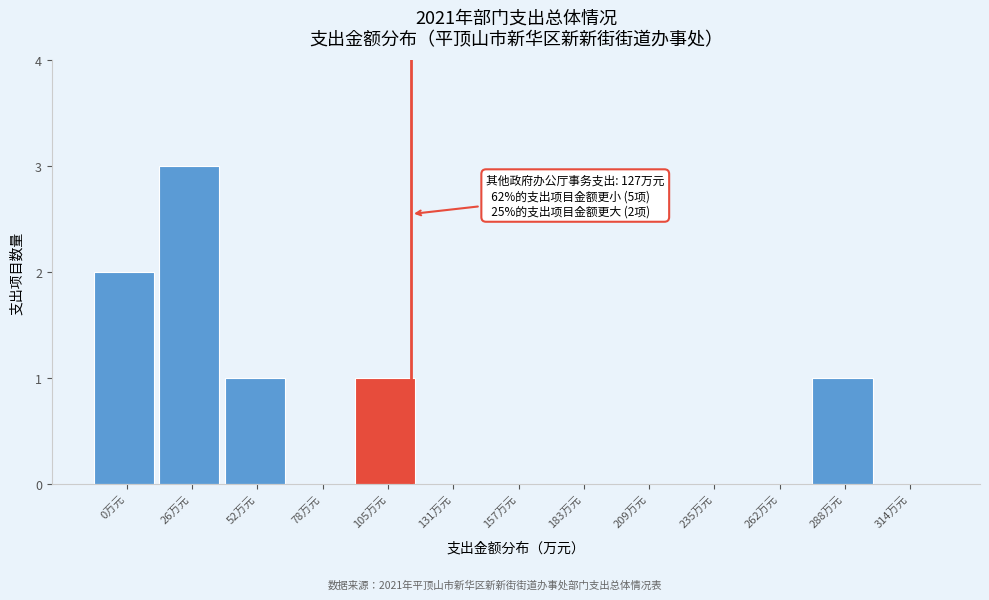

Reading left to right, extract all data points from this chart.

0万元=2	26万元=3	52万元=1	78万元=0	105万元=1	131万元=0	157万元=0	183万元=0	209万元=0	235万元=0	262万元=0	288万元=1	314万元=0